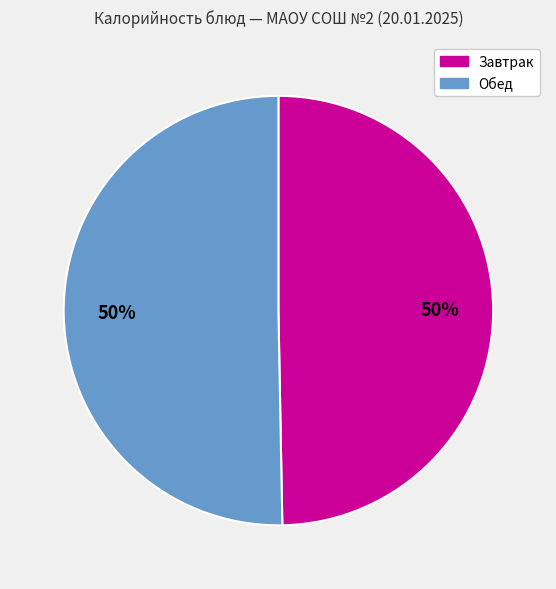

To the nearest percent, what is the average slice percentage?

50%